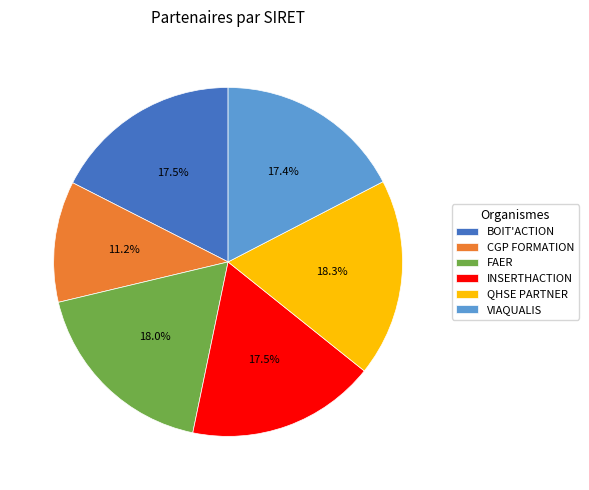

Is it true that CGP FORMATION is 11% of the pie?

True